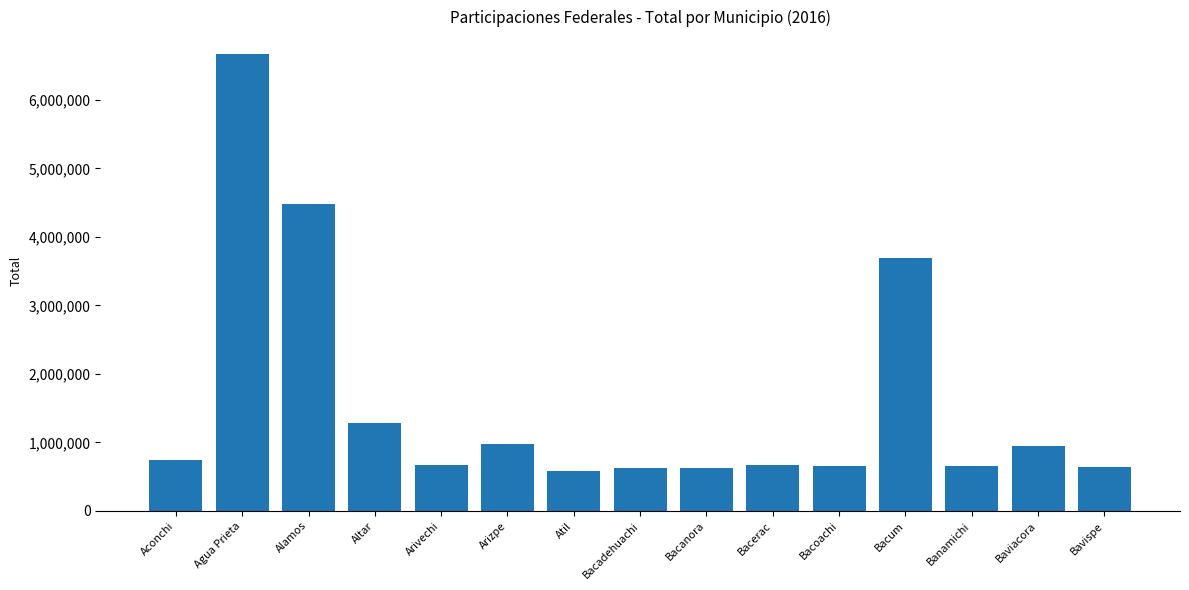

What is the average value?

1592639.1